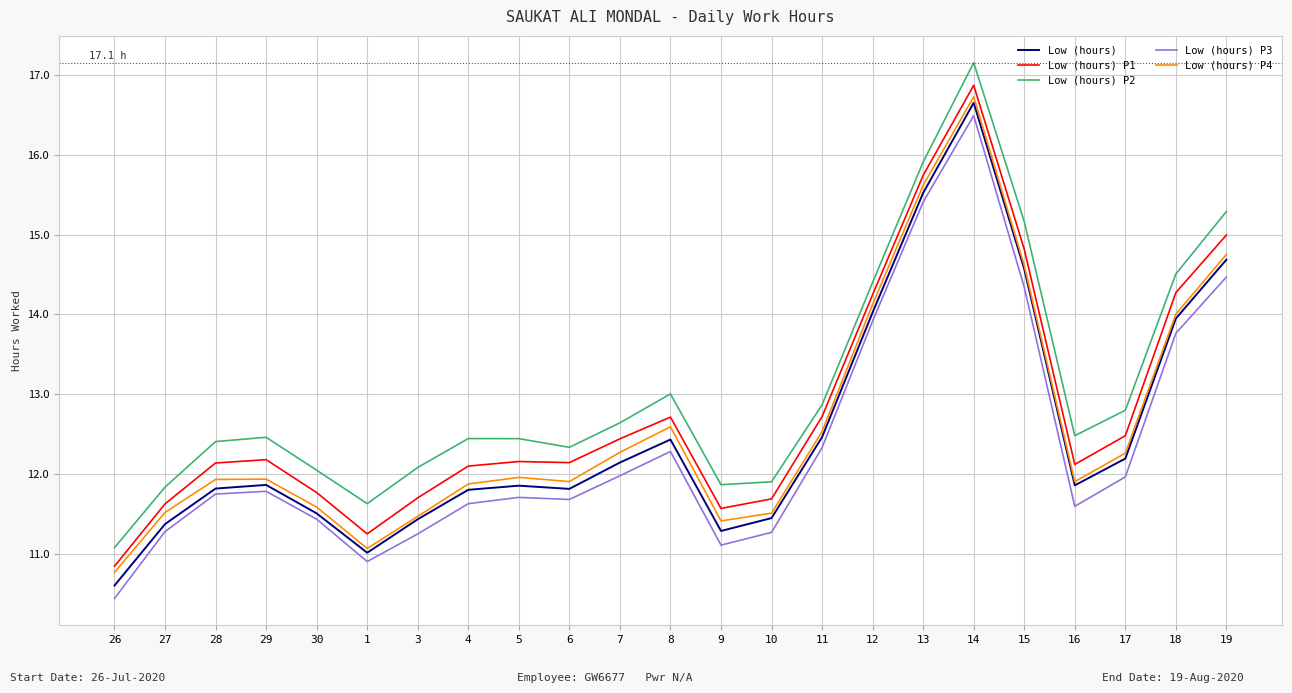

Which series has the largest total across all categories?

Low (hours) P2